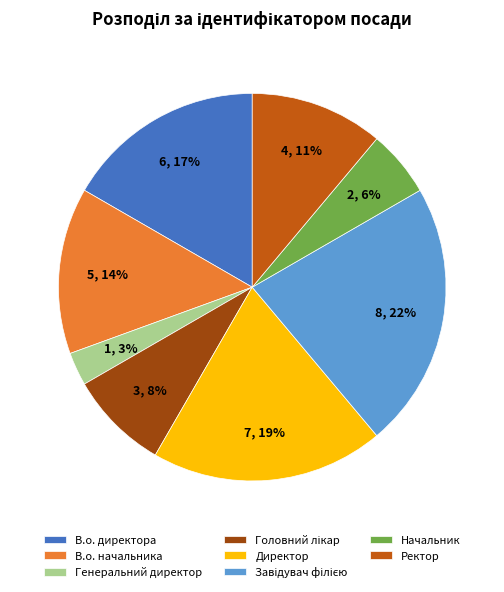

What percentage is the Директор slice, to the nearest percent?

19%